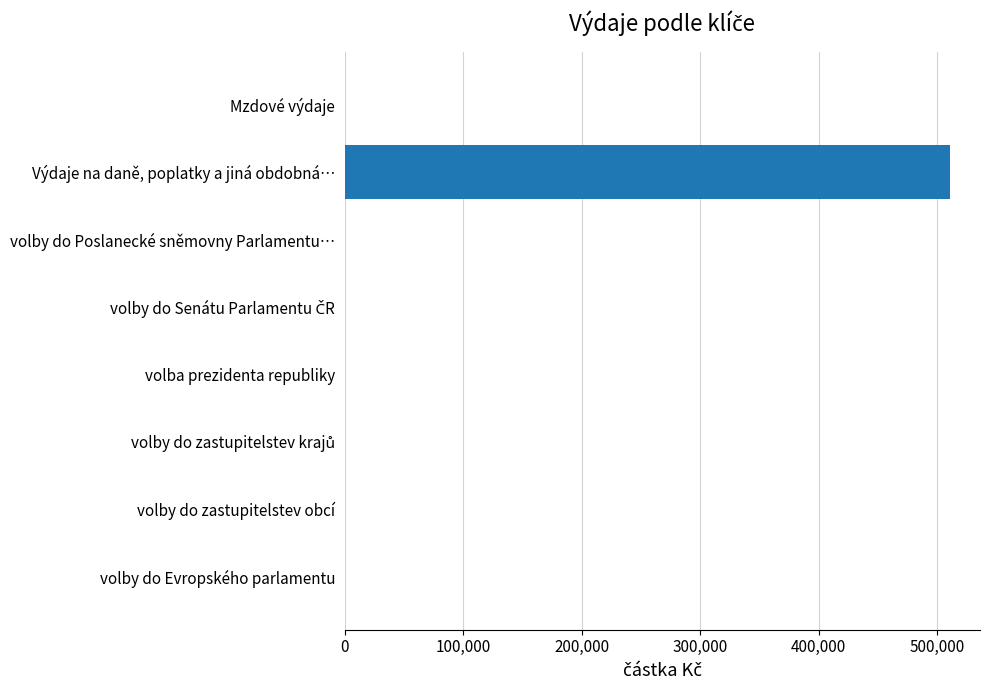

What is the sum of all values?

510732.0